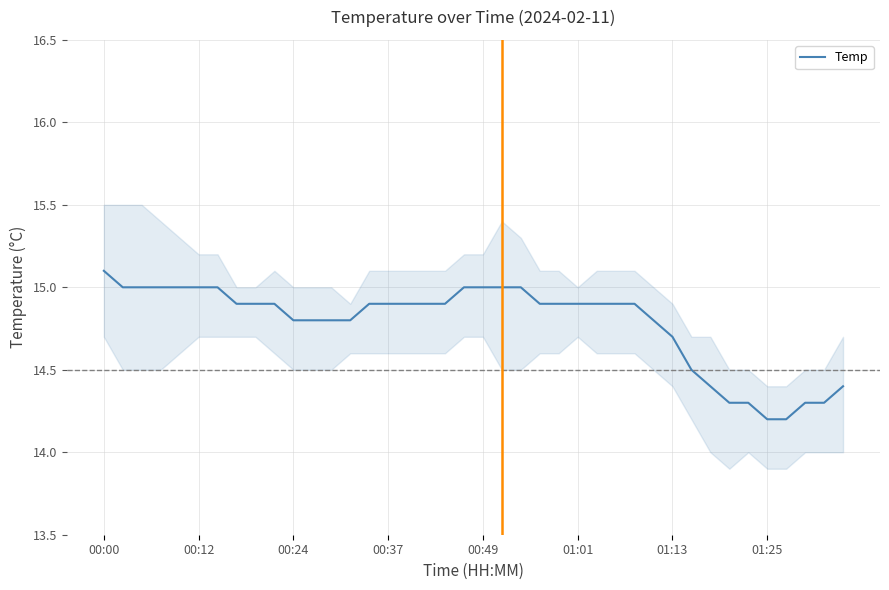

True or false: Temp has a value of 4.4 at 00:37.

False